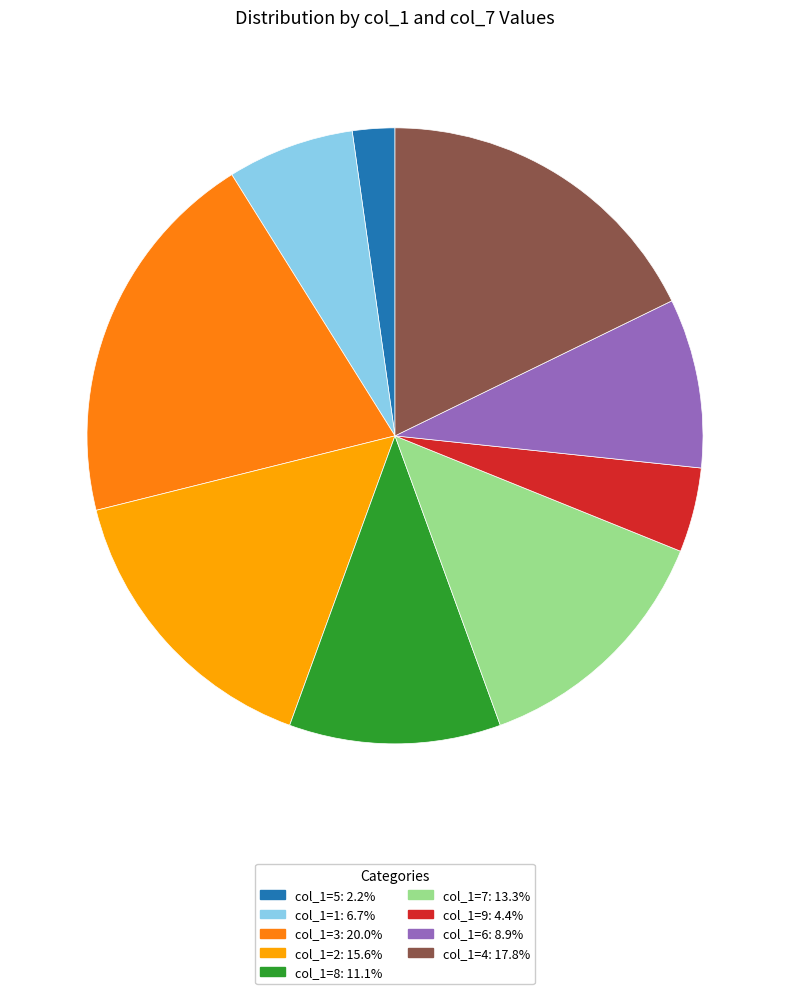

Is there a majority slice in this chart?

No